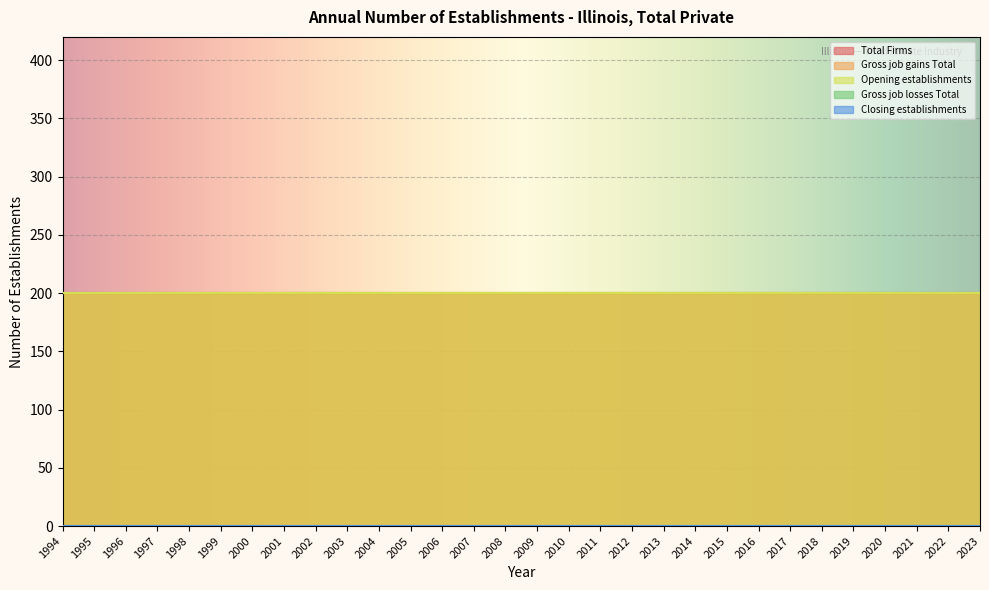

Between 1996 and 2016, which series saw the biggest shift?

Total Firms